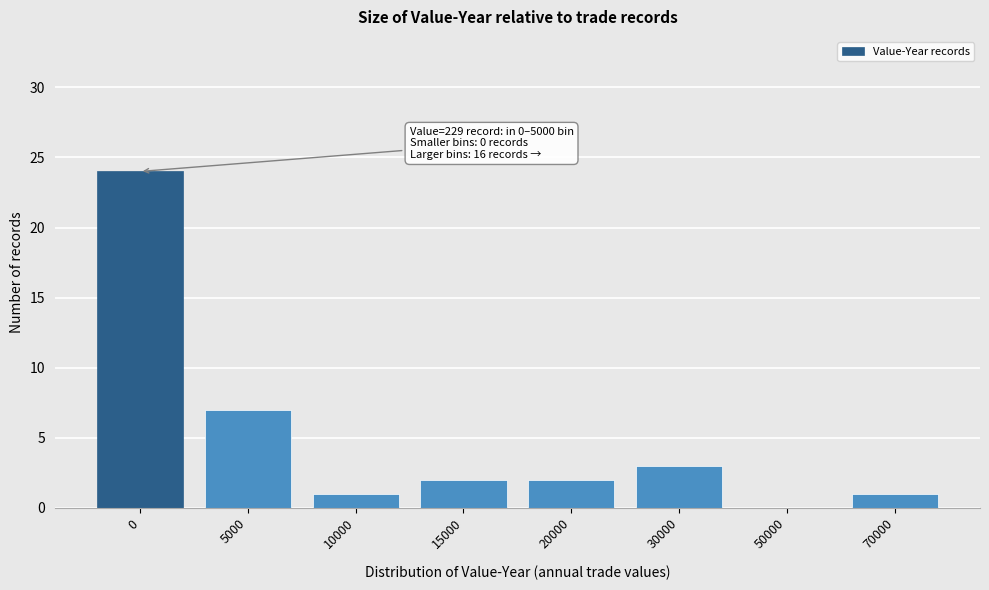

Reading left to right, transcribe all the data shown in this chart.

0=24	5000=7	10000=1	15000=2	20000=2	30000=3	50000=0	70000=1